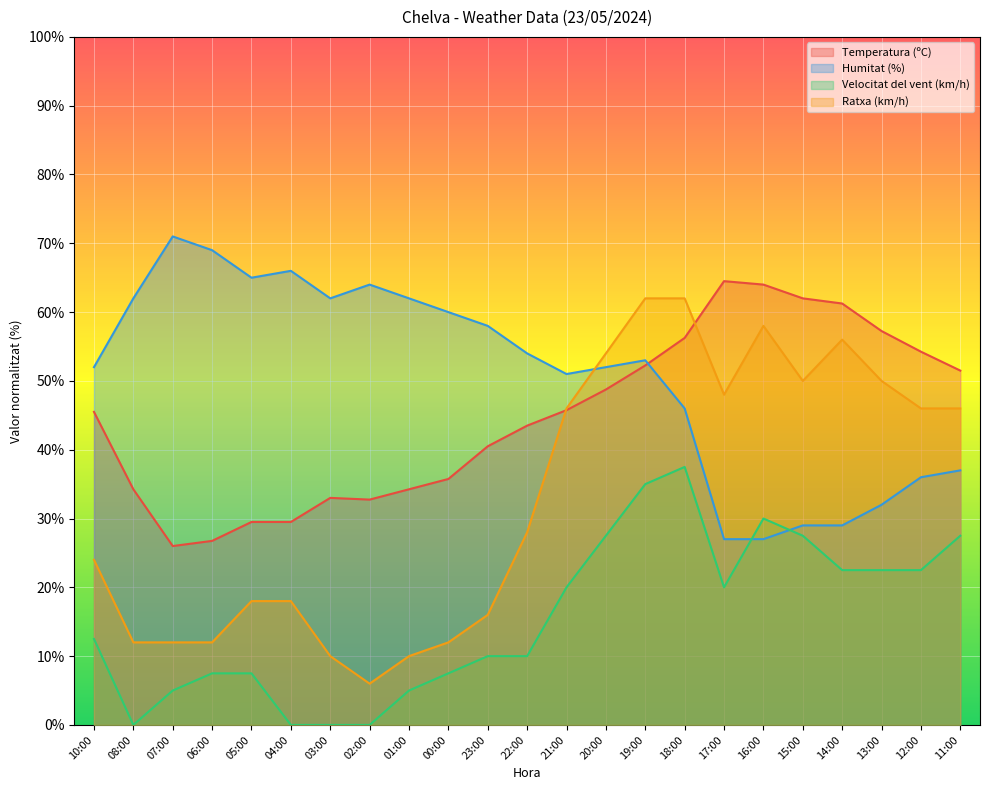

At which category does the chart reach its peak across all series?

07:00